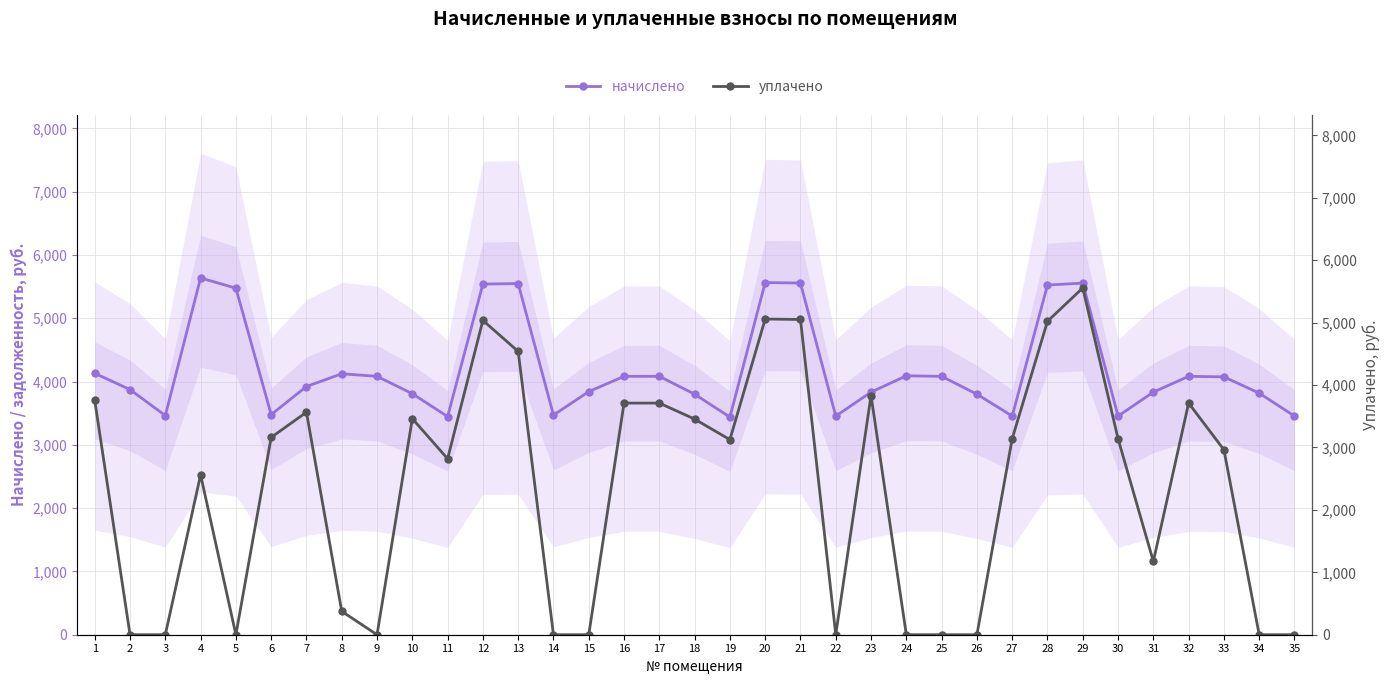

How many data points does each series have?

35